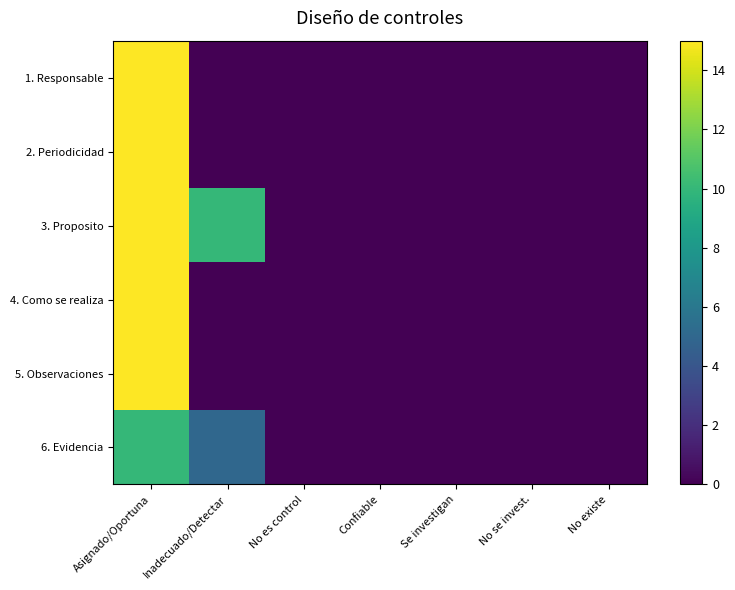

Reading left to right, extract all data points from this chart.

1. Responsable: Asignado/Oportuna=15	Inadecuado/Detectar=0	No es control=0	Confiable=0	Se investigan=0	No se invest.=0	No existe=0
2. Periodicidad: Asignado/Oportuna=15	Inadecuado/Detectar=0	No es control=0	Confiable=0	Se investigan=0	No se invest.=0	No existe=0
3. Proposito: Asignado/Oportuna=15	Inadecuado/Detectar=10	No es control=0	Confiable=0	Se investigan=0	No se invest.=0	No existe=0
4. Como se realiza: Asignado/Oportuna=15	Inadecuado/Detectar=0	No es control=0	Confiable=0	Se investigan=0	No se invest.=0	No existe=0
5. Observaciones: Asignado/Oportuna=15	Inadecuado/Detectar=0	No es control=0	Confiable=0	Se investigan=0	No se invest.=0	No existe=0
6. Evidencia: Asignado/Oportuna=10	Inadecuado/Detectar=5	No es control=0	Confiable=0	Se investigan=0	No se invest.=0	No existe=0